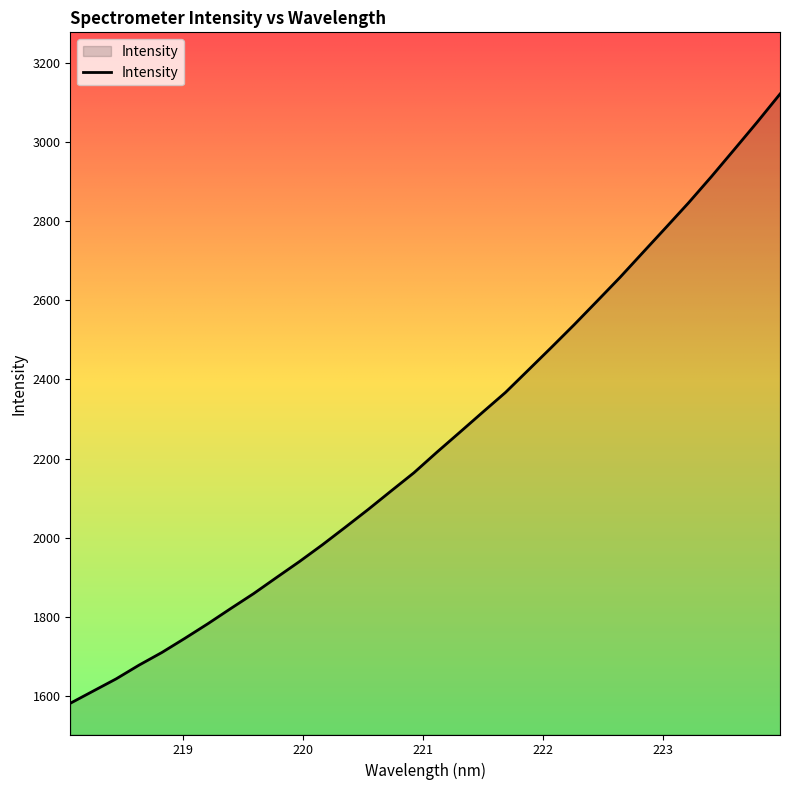

What is the difference between the maximum and minimum values?

1542.0